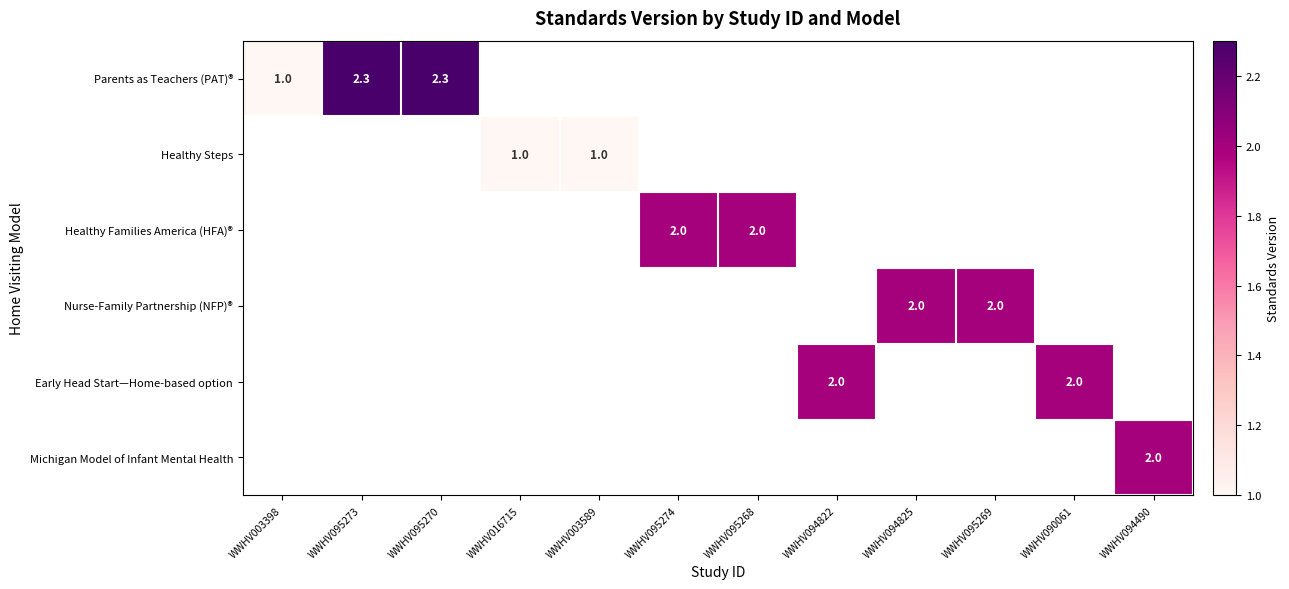

Between WWHV094822 and WWHV095274, which is larger?

WWHV095274